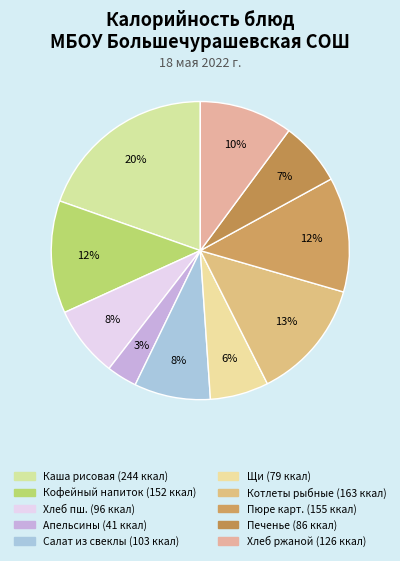

How many segments does this pie chart have?

10